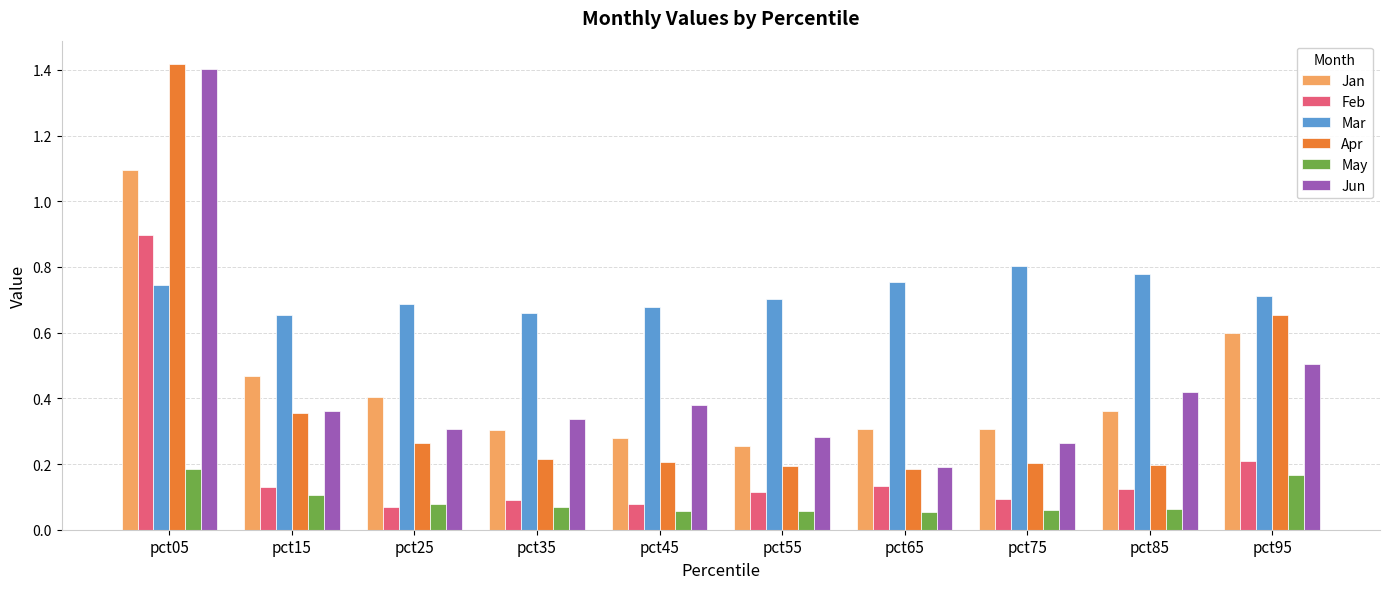

How many categories are shown in the chart?

10